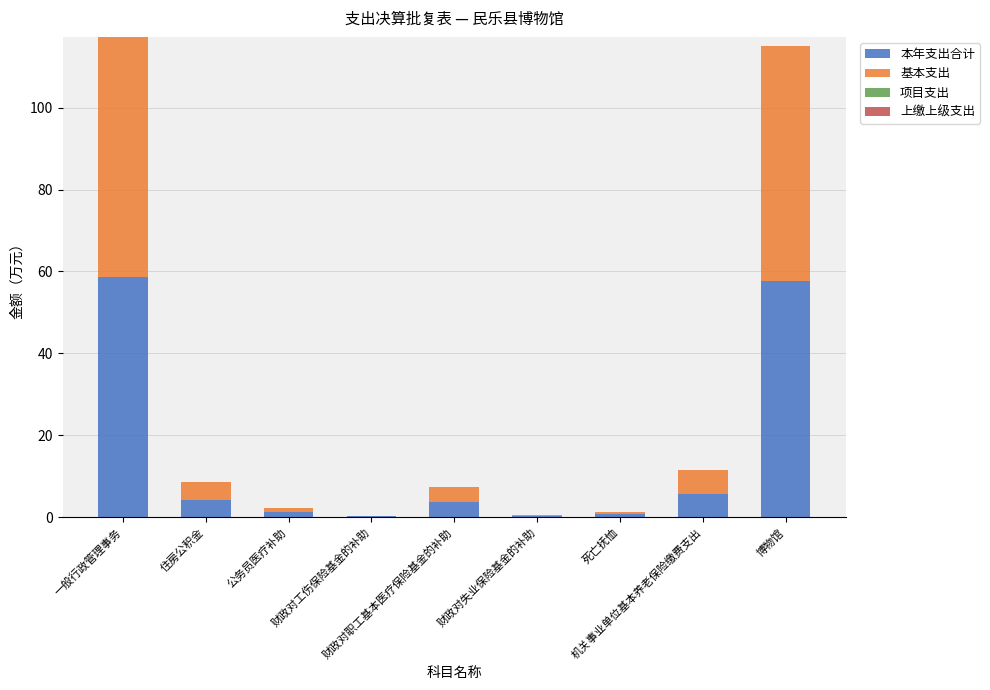

What is the sum of all 本年支出合计 values?

132.2